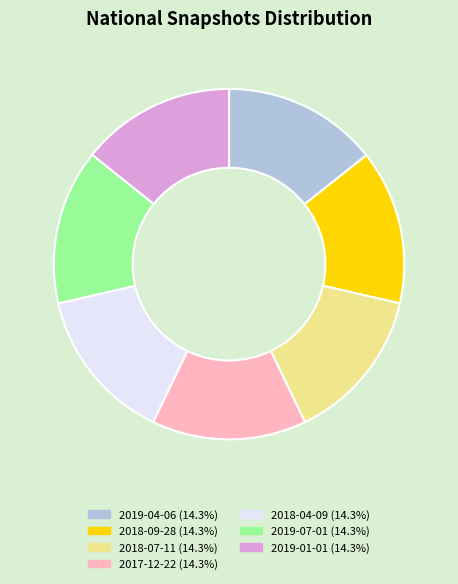

Does 2019-04-06 account for over 50% of the chart?

No